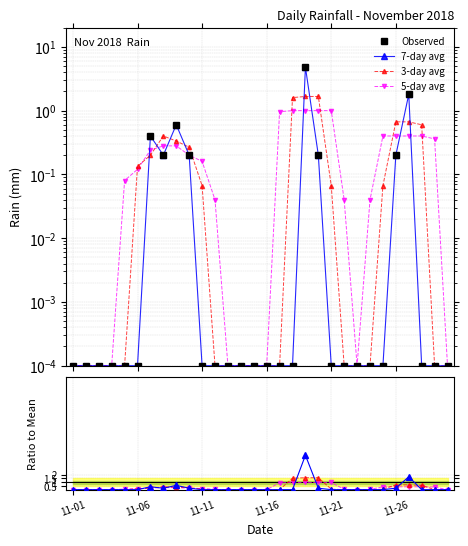

Count the number of categories in the chart.

30